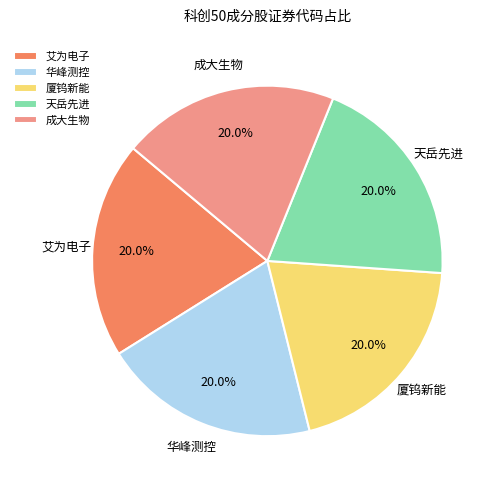

What is the ratio of the value at 天岳先进 to the value at 成大生物?

1.0